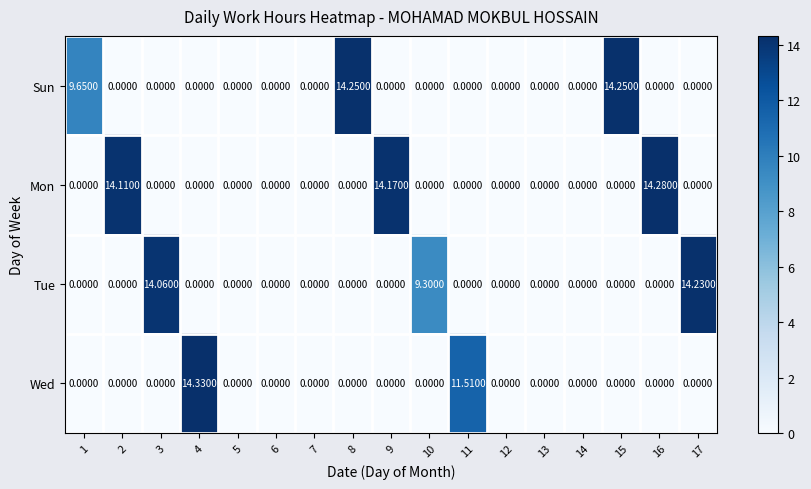

At how many categories does at least one series exceed 14?

8